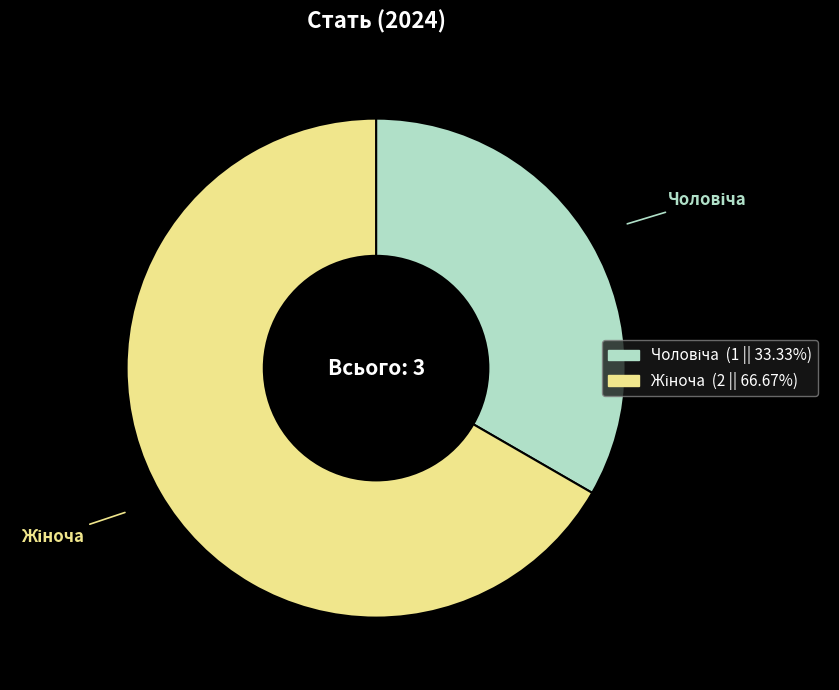

Does any single category account for the majority?

Yes